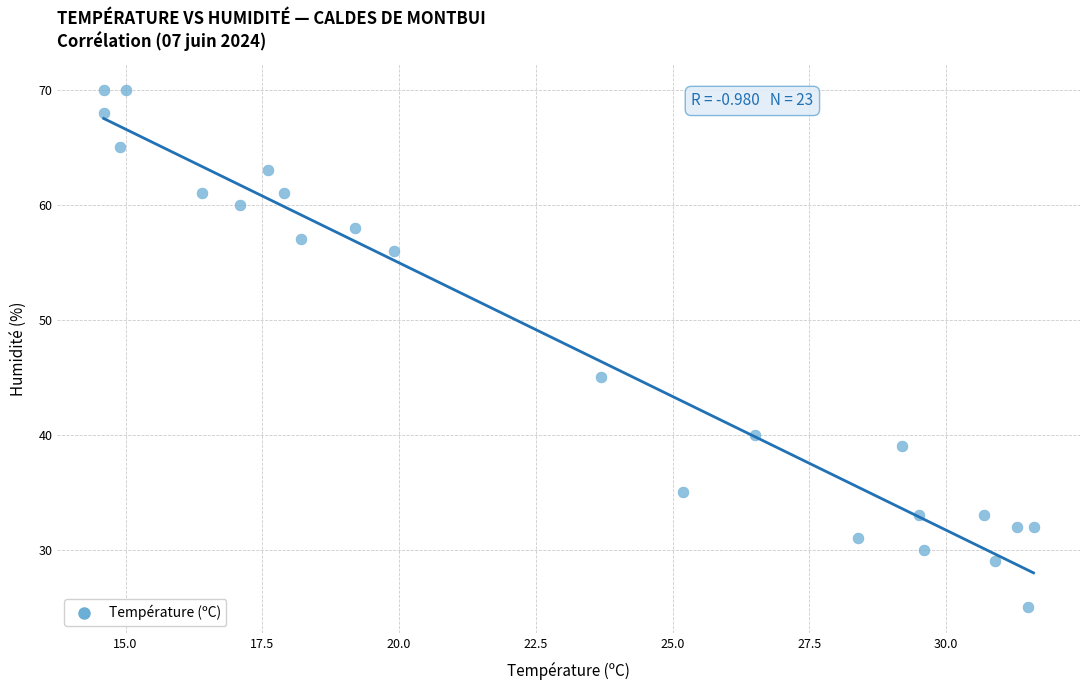

What Y value in the scatter plot is closest to 47?

45